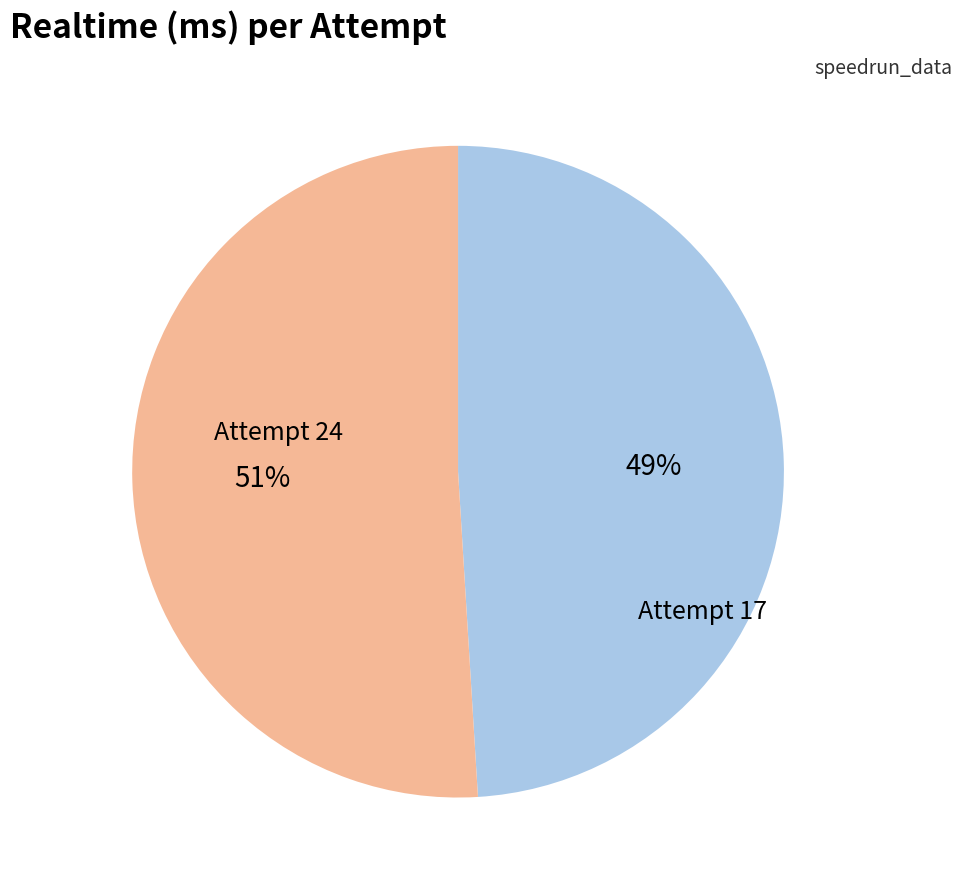

To the nearest percent, what percentage of the pie is Attempt 24?

49%